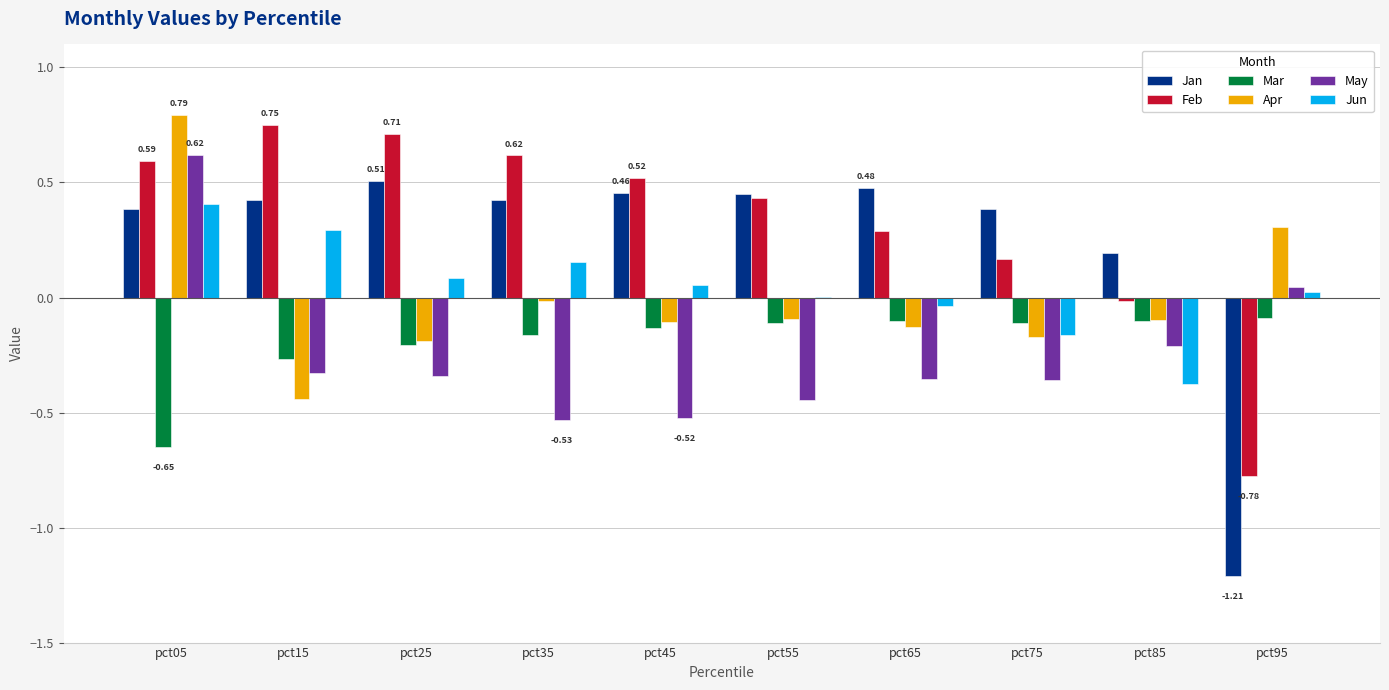

At which category is the sum across all series the highest?

pct05